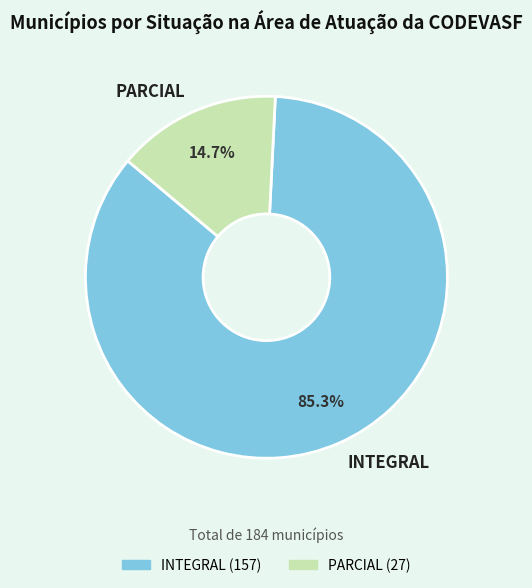

To the nearest percent, what portion does INTEGRAL represent?

85%